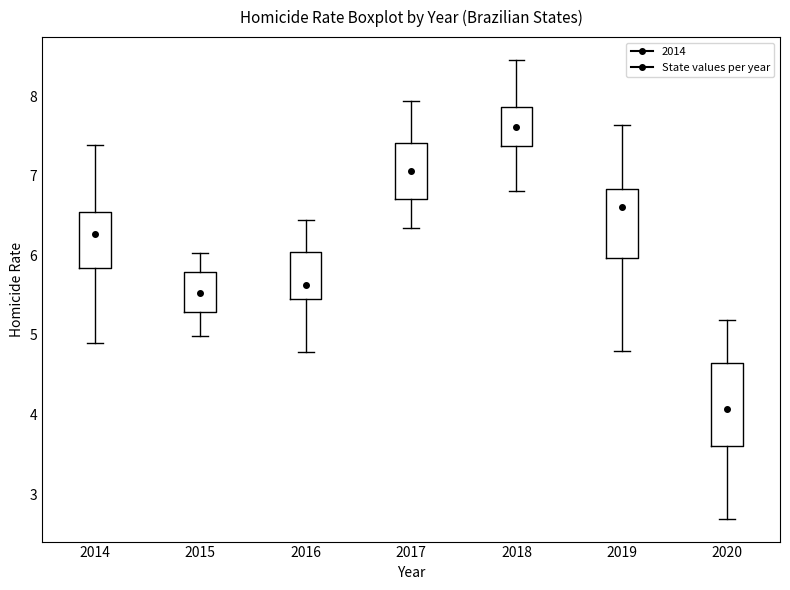

Which box's median line is the highest?

2018